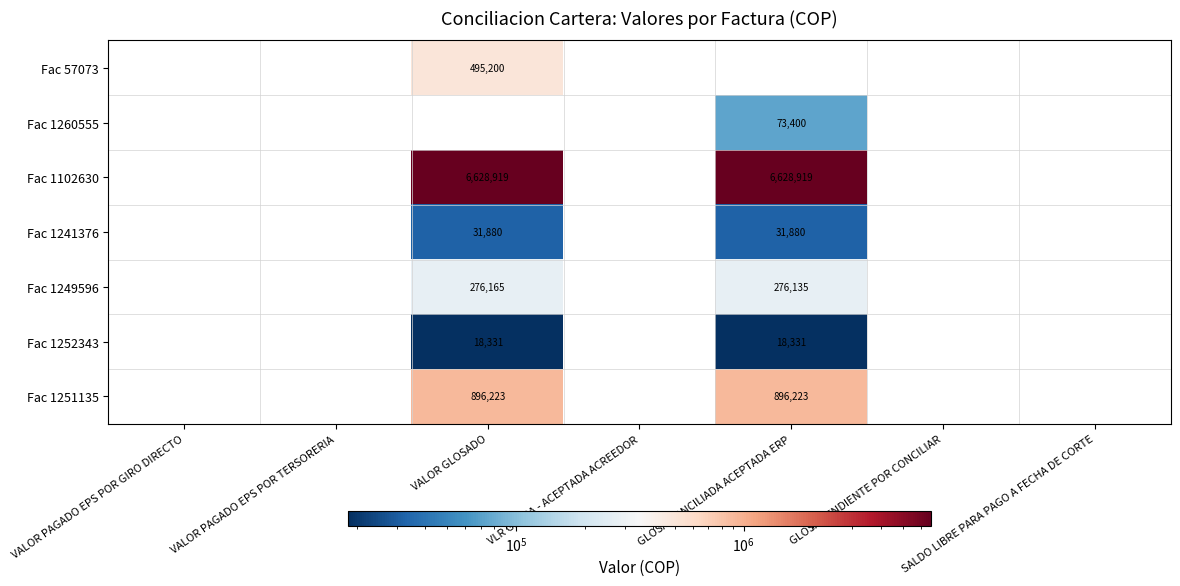

The Fac 1249596 series shows 276165 at VALOR GLOSADO. True or false?

True